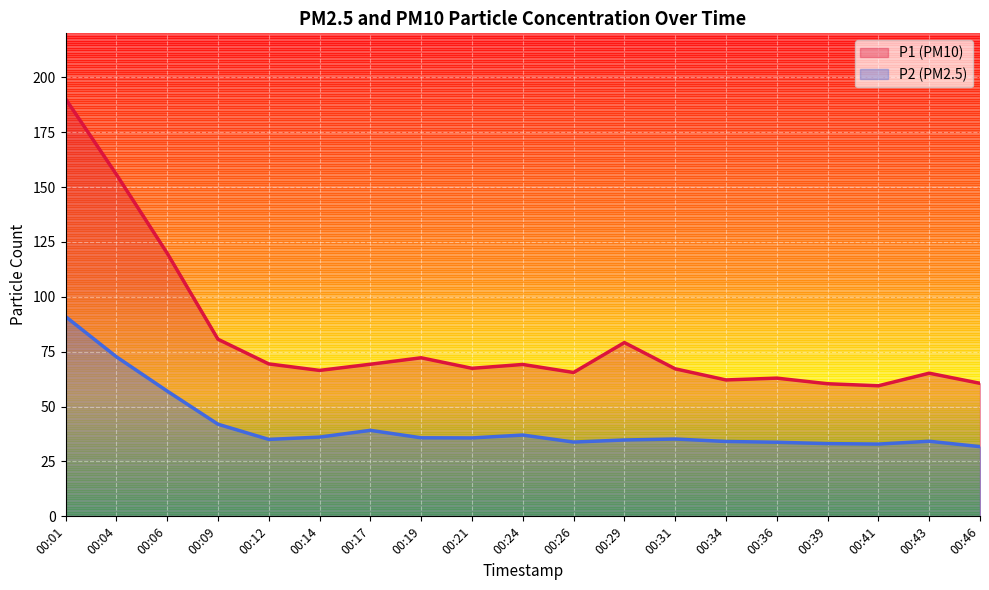

How many lines are shown in the chart?

2